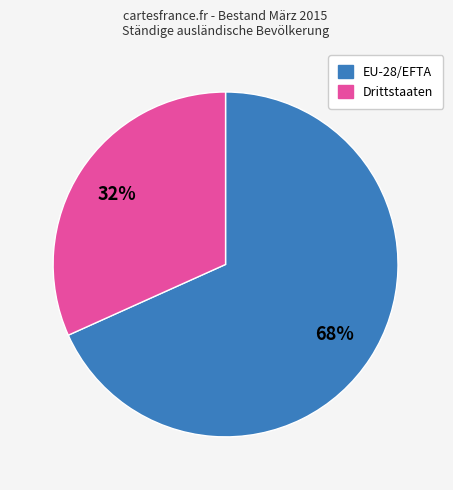

The Drittstaaten slice represents 32% of the pie. True or false?

True